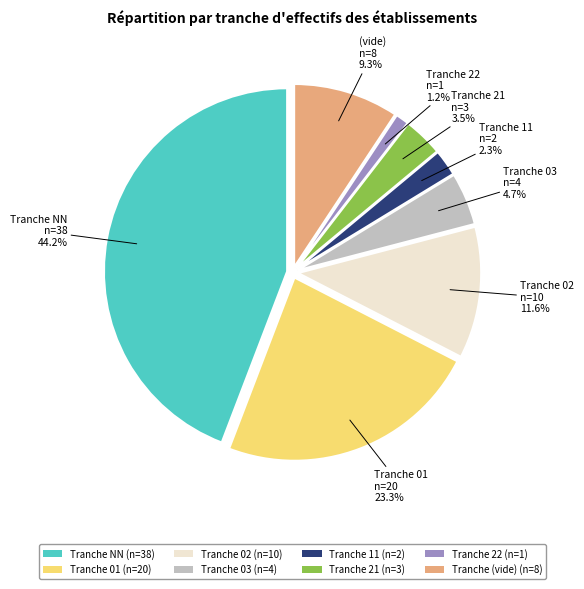

What is the ratio of the value at Tranche 21 (n=3) to the value at Tranche 02 (n=10)?

0.3